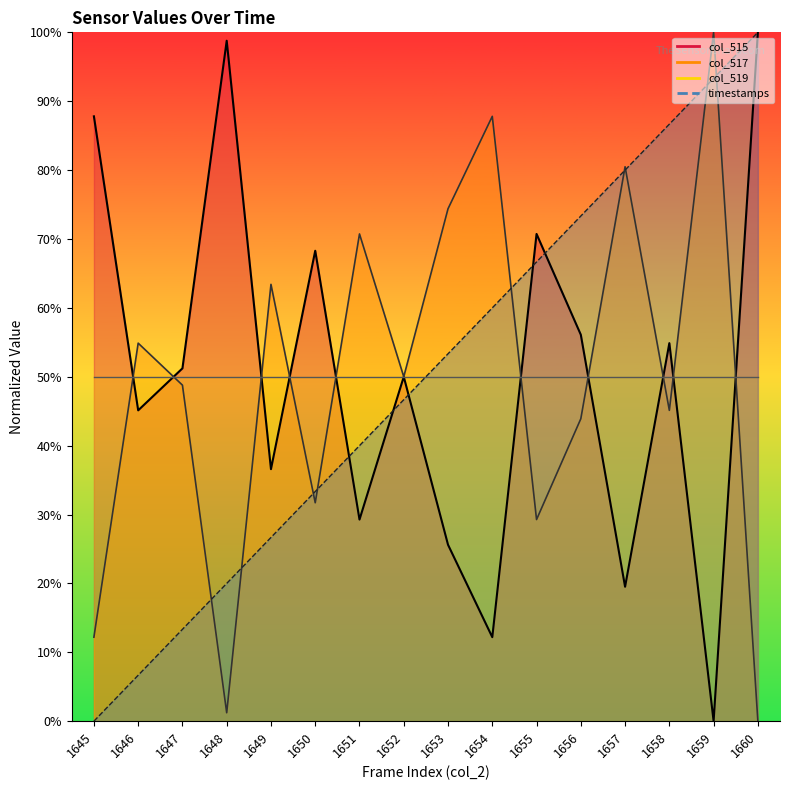

List the labels in order of value, smallest first.

1645, 1646, 1647, 1648, 1649, 1650, 1651, 1652, 1653, 1654, 1655, 1656, 1657, 1658, 1659, 1660